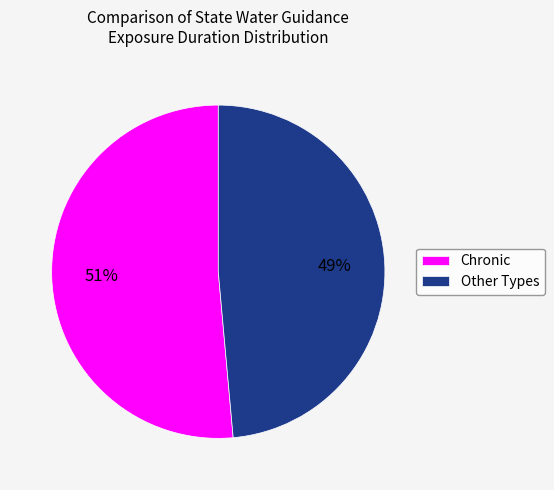

What percentage is the Chronic slice, to the nearest percent?

51%